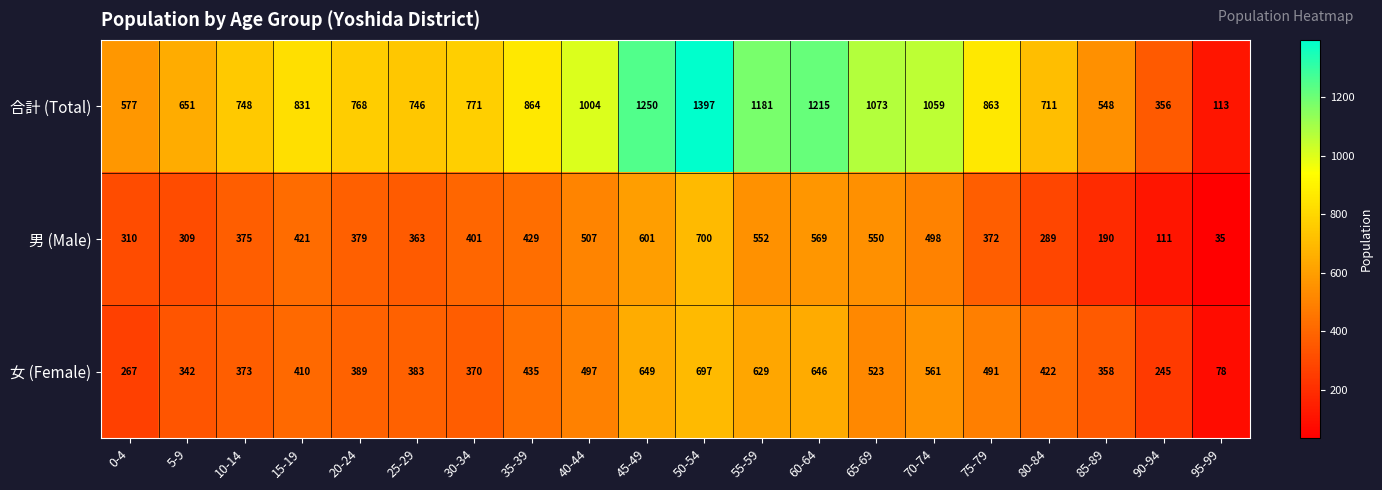

Which series has the largest range (max minus min)?

合計 (Total)